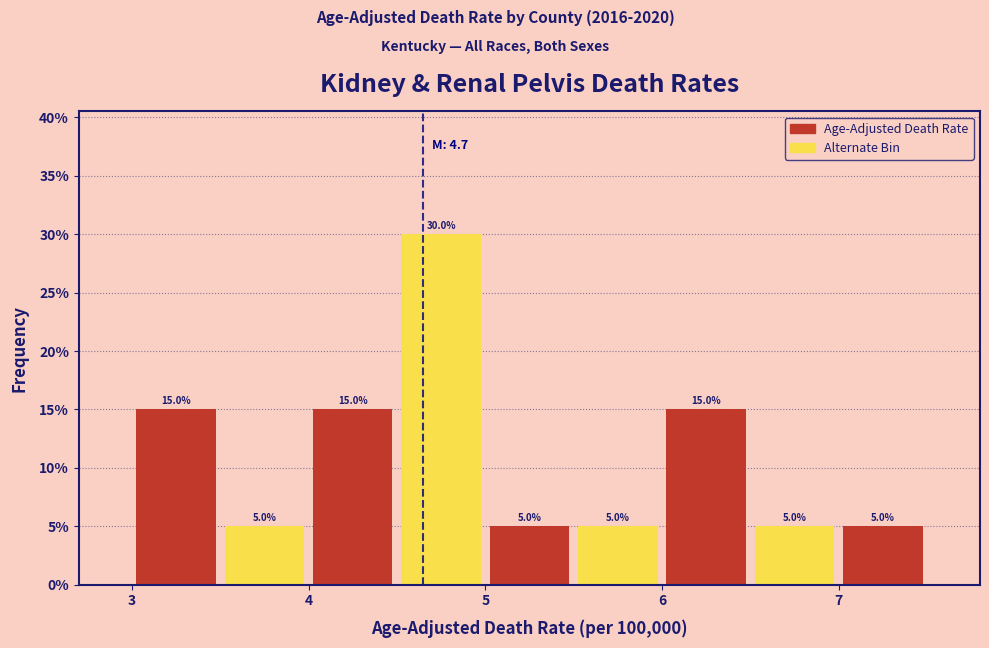

Reading left to right, transcribe this chart: for each bar, give the range it covers on the x-axis and its height.

3.0 to 3.5: 15.0
3.5 to 4.0: 5.0
4.0 to 4.5: 15.0
4.5 to 5.0: 30.0
5.0 to 5.5: 5.0
5.5 to 6.0: 5.0
6.0 to 6.5: 15.0
6.5 to 7.0: 5.0
7.0 to 7.5: 5.0